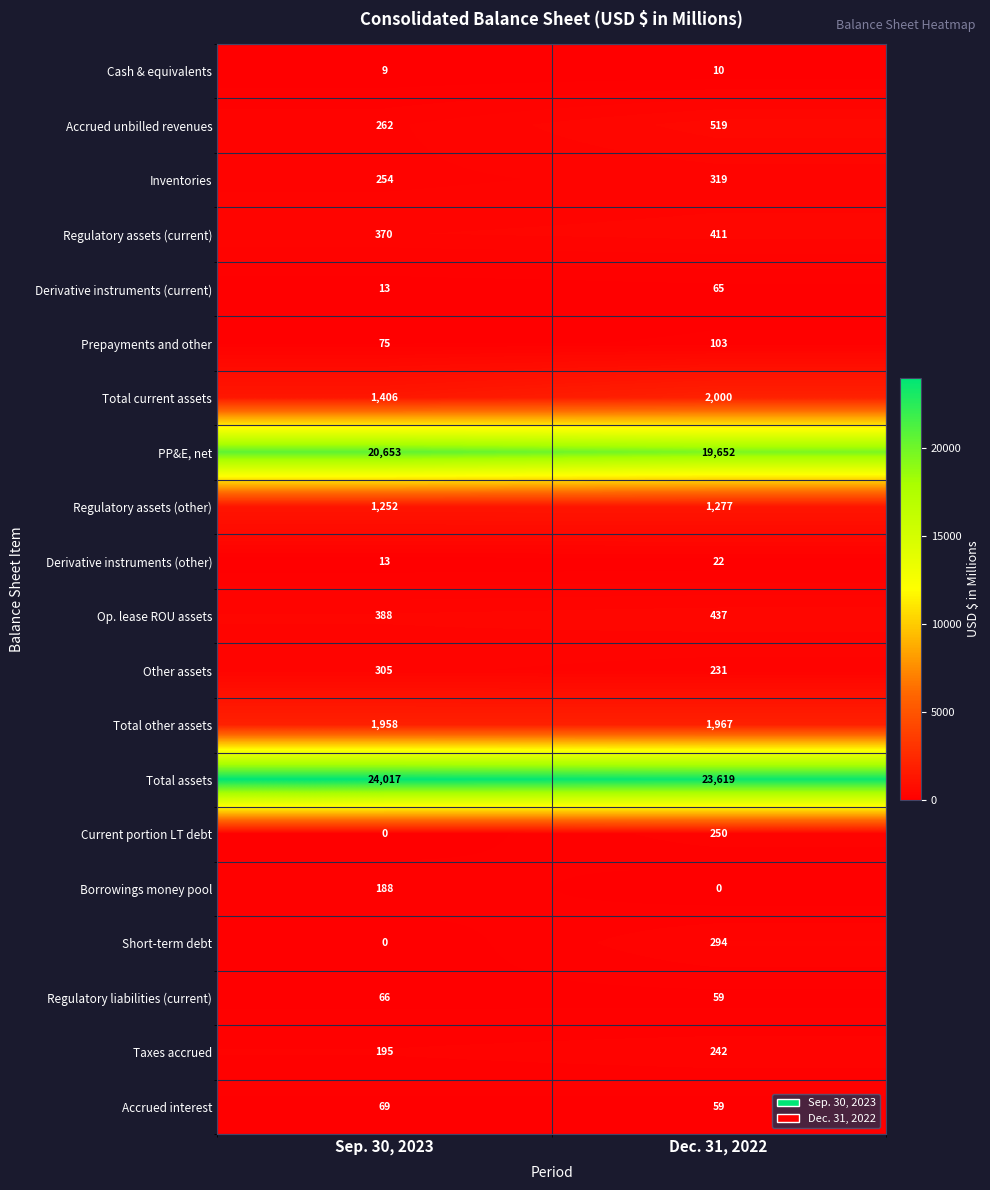

How many series are shown in this chart?

20